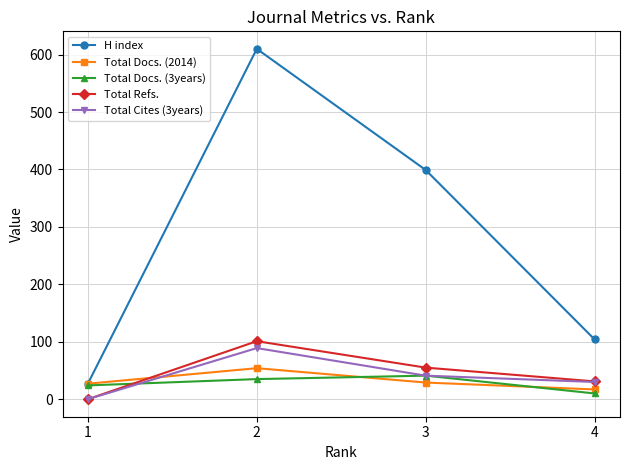

At which label does Total Refs. first exceed 55?

2